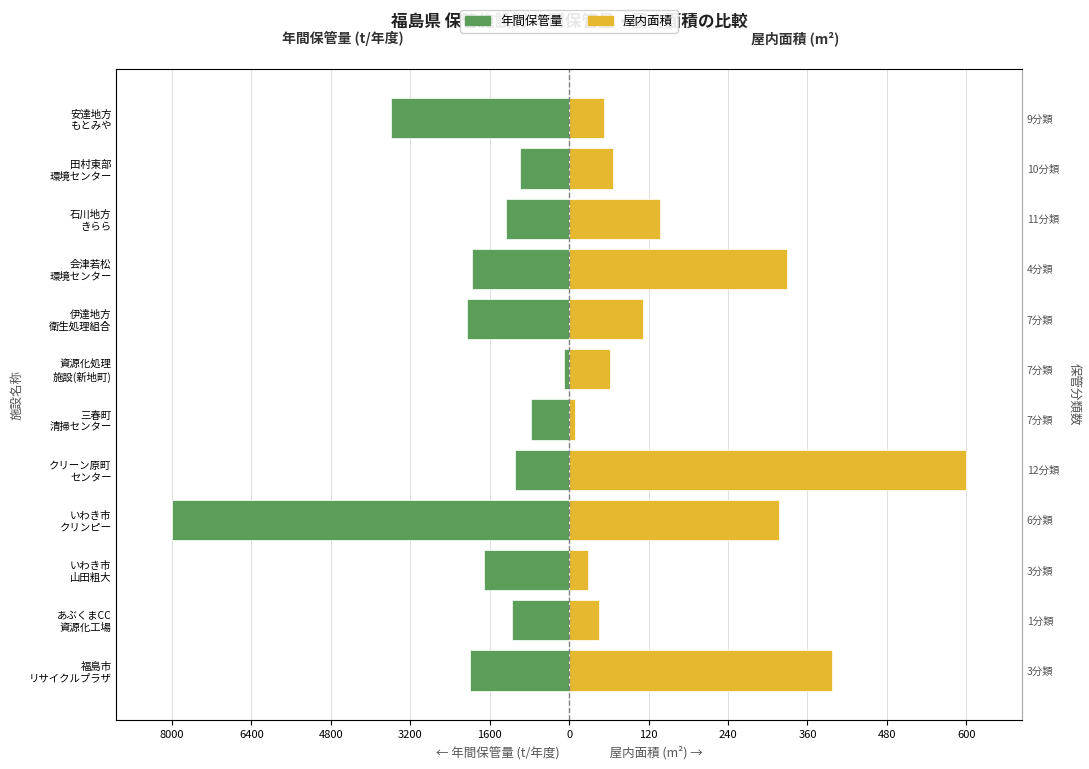

What are all the series names shown in the legend?

年間保管量 (t/年度), 屋内面積 (m²)